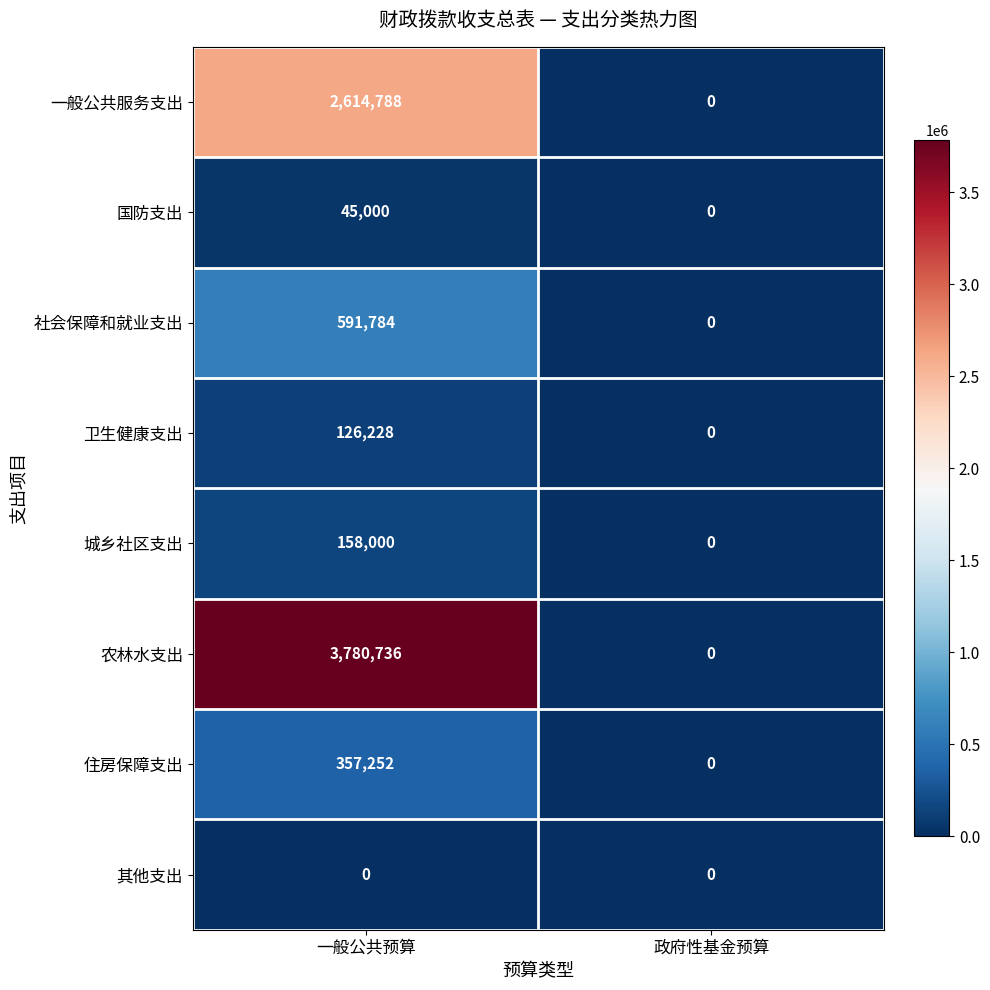

Rank the series by their maximum value, from lowest to highest.

其他支出, 国防支出, 卫生健康支出, 城乡社区支出, 住房保障支出, 社会保障和就业支出, 一般公共服务支出, 农林水支出